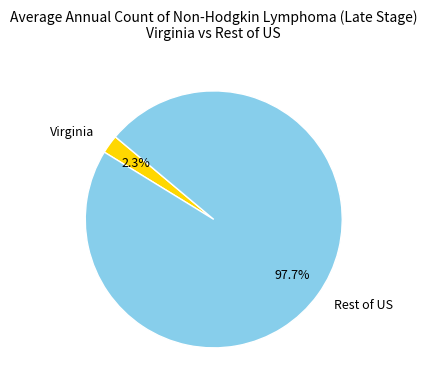

Which slice represents more than half of the pie?

Rest of US